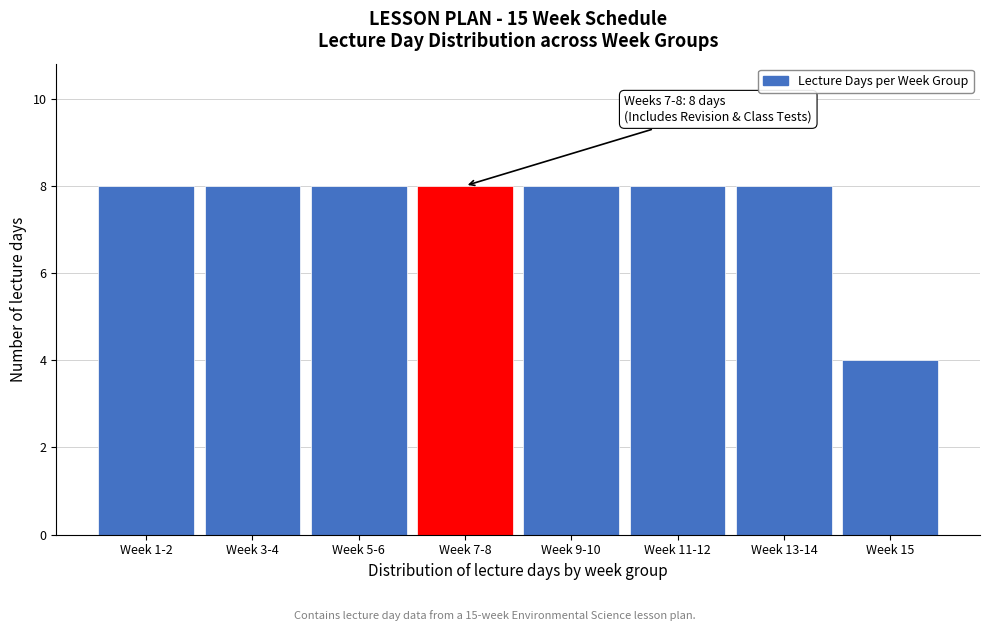

Reading left to right, extract all data points from this chart.

8	8	8	8	8	8	8	4